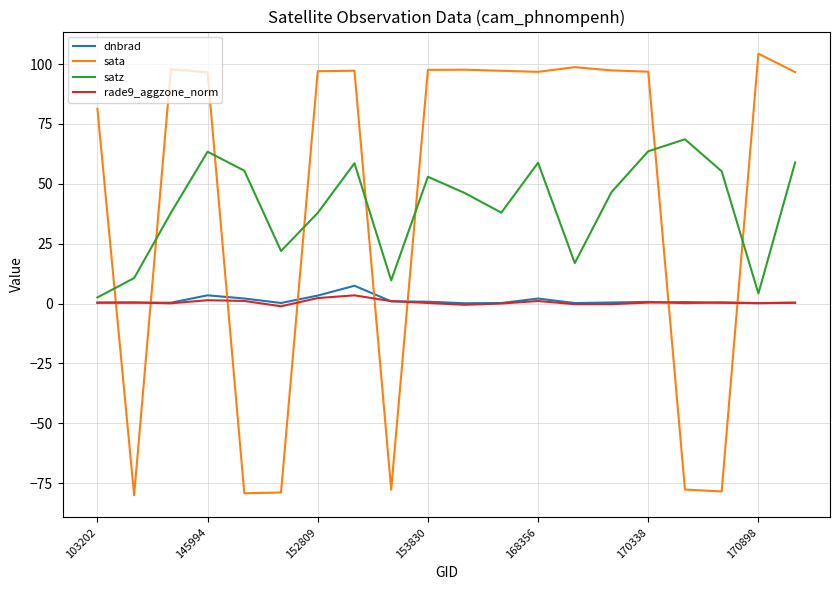

What is the smallest value displayed?

-80.0